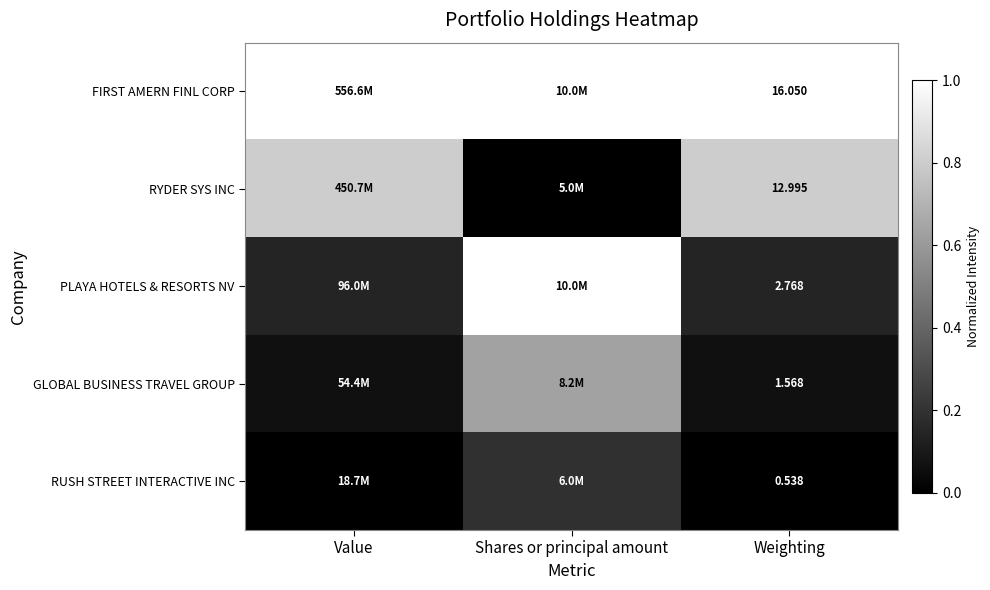

True or false: RYDER SYS INC has a value of 1.4 at Weighting.

False